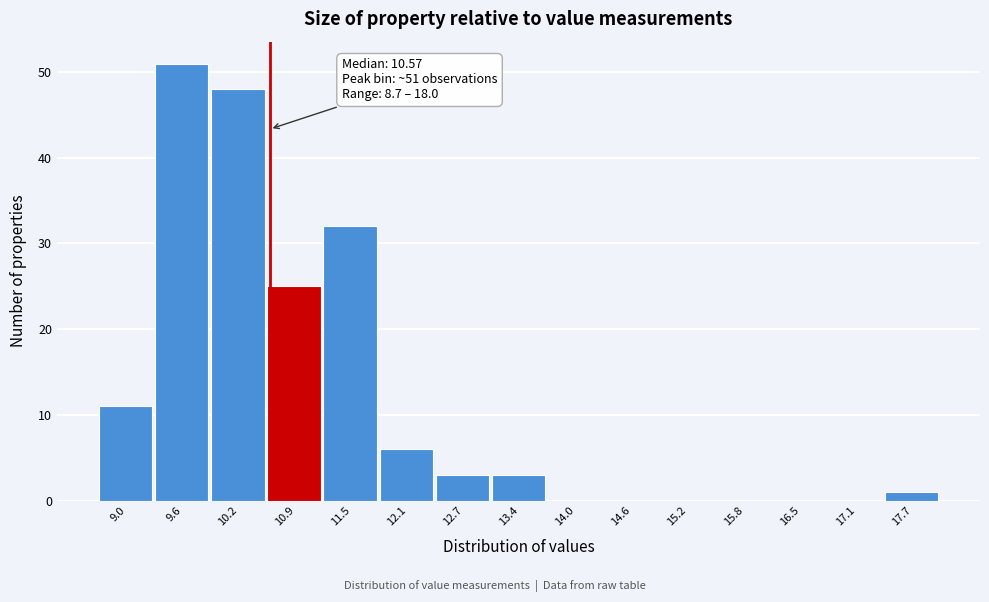

Over which range of the x-axis is the bar tallest?

9.3 to 9.9